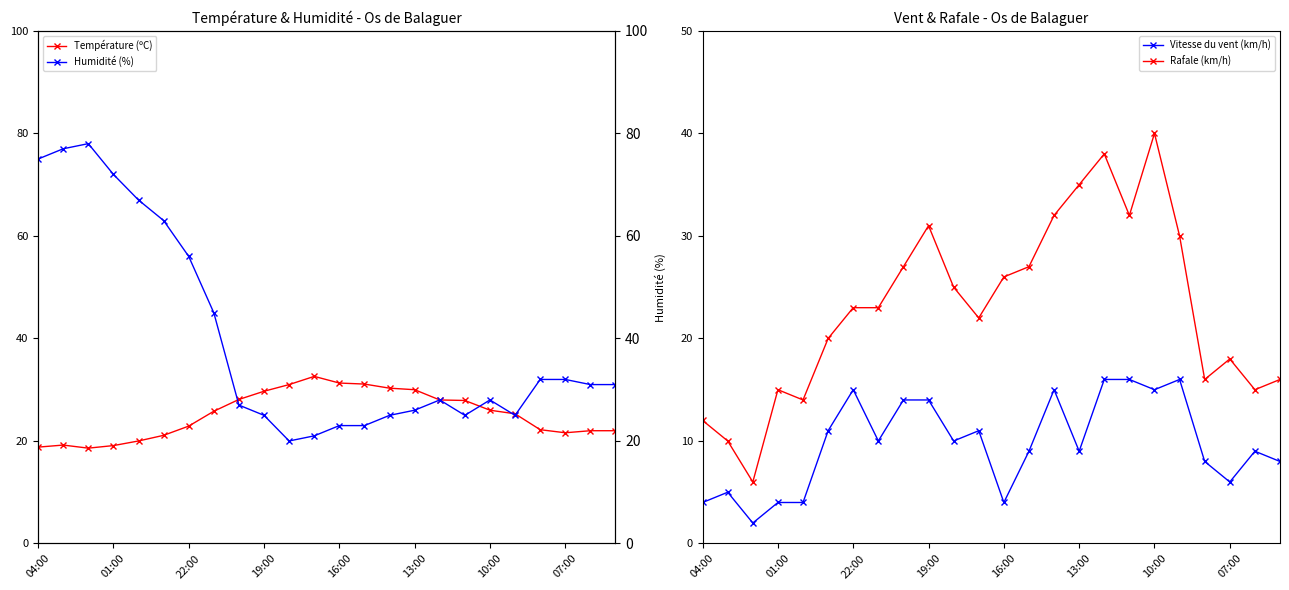

The Température (ºC) series shows 22.9 at 22:00. True or false?

True